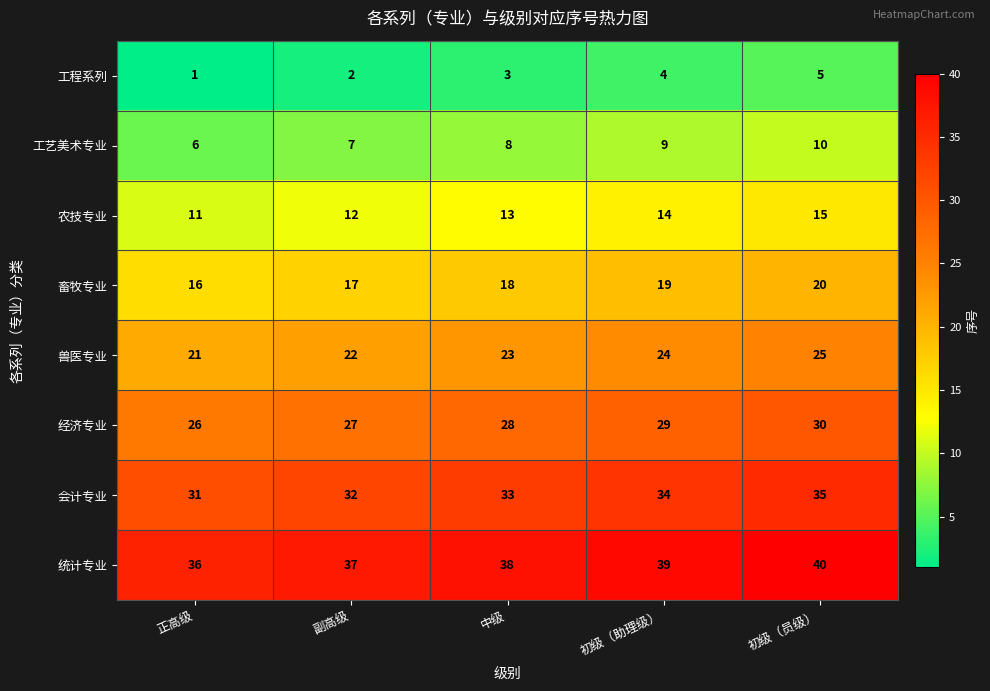

What is the sum of all 统计专业 values?

190